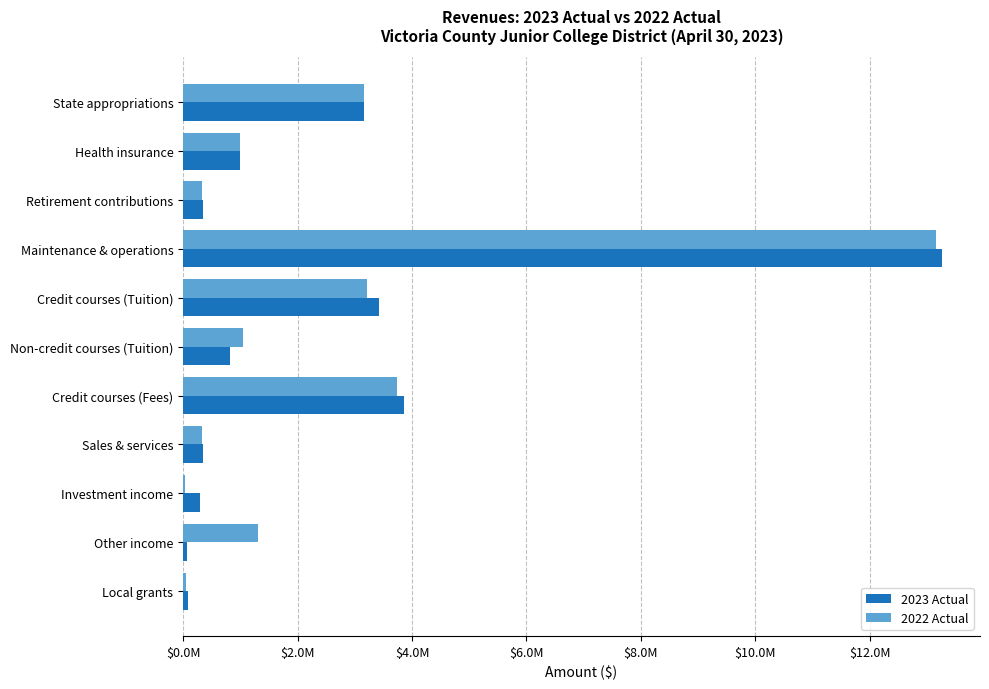

Count the number of categories in the chart.

11